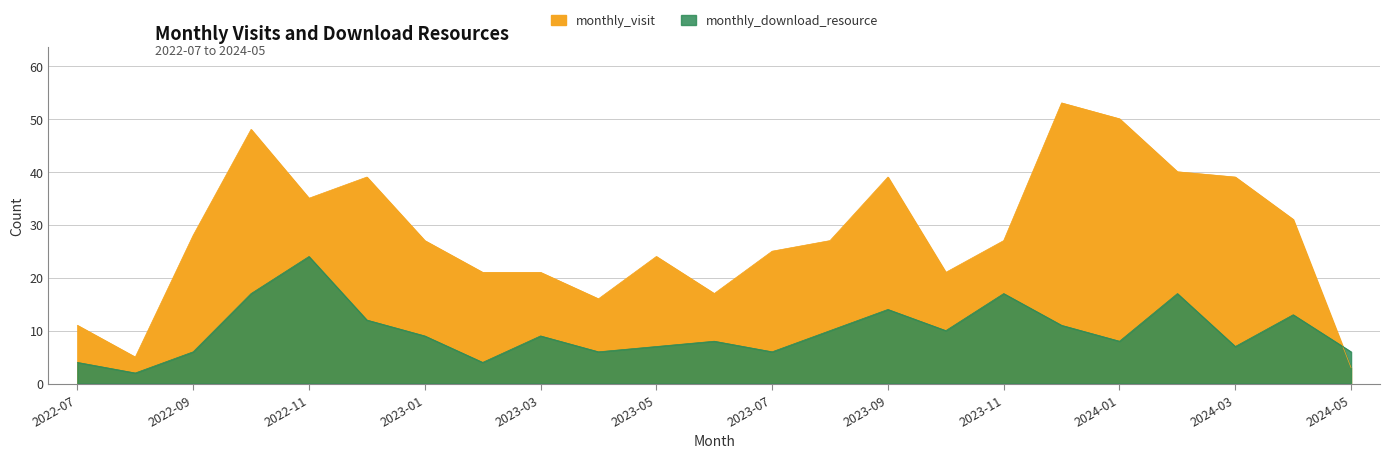

What is the difference between the maximum and minimum values in the monthly_download_resource series?

22